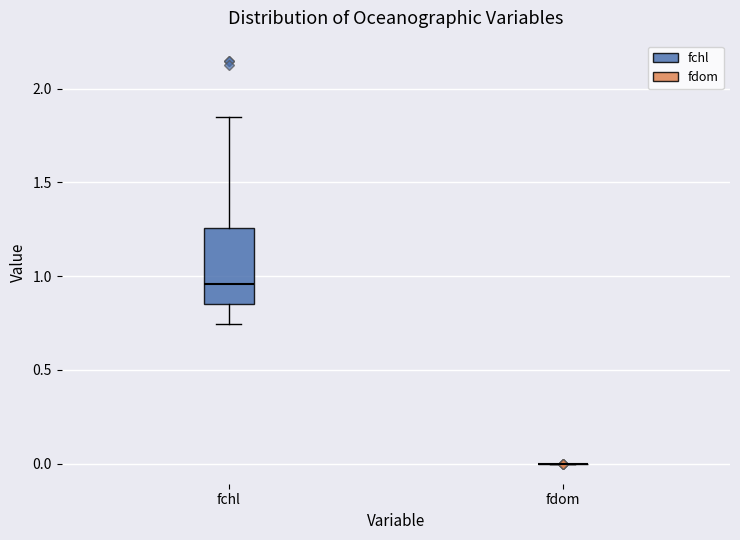

Comparing the boxes themselves (not the whiskers), which one is the tallest?

fchl